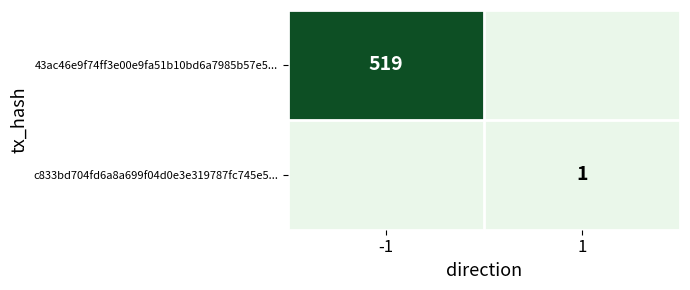

True or false: 43ac46e9f74ff3e00e9fa51b10bd6a7985b57e5... has a value of 519 at -1.

True